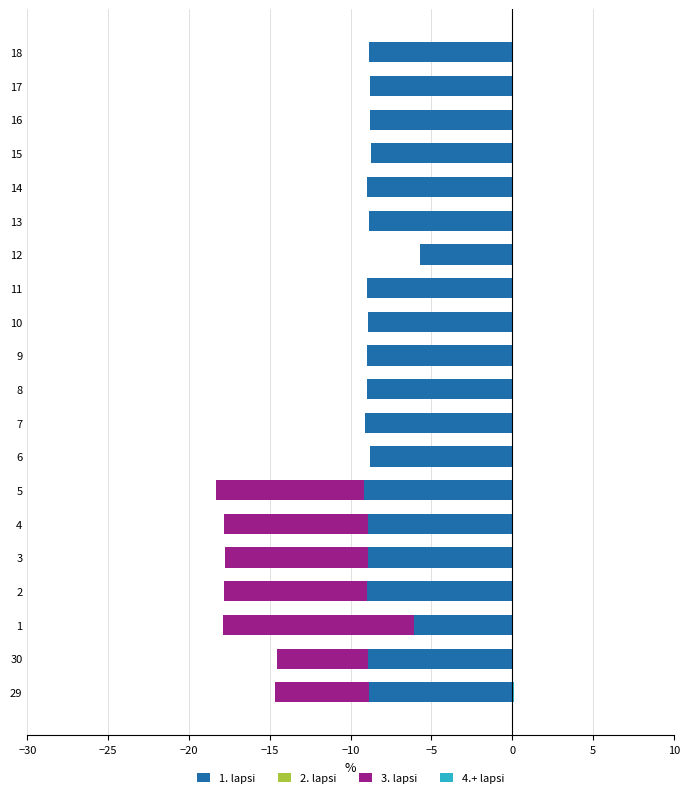

At how many categories does at least one series exceed -9?

20